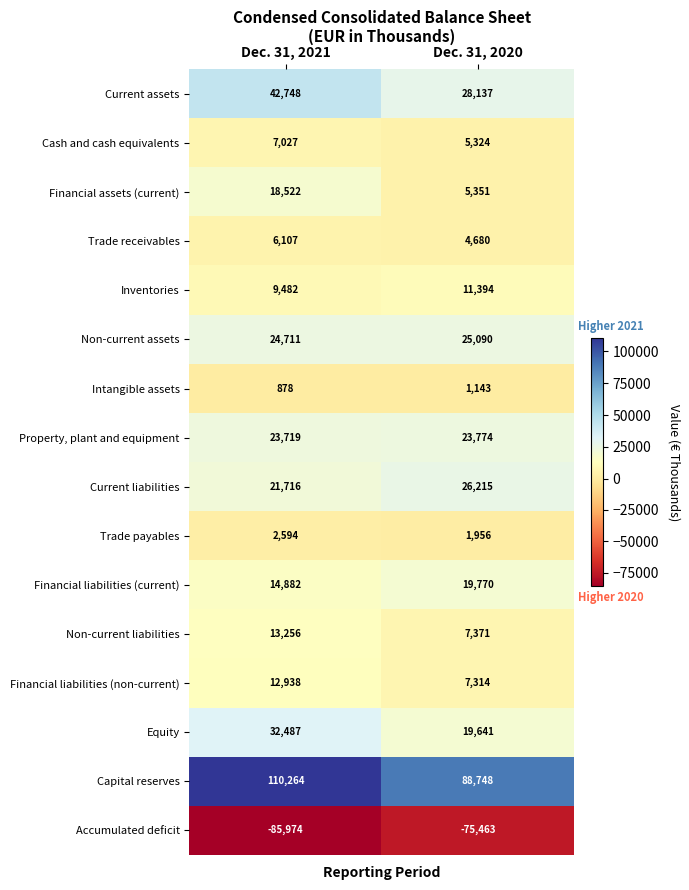

What is the maximum value shown in the chart?

110264